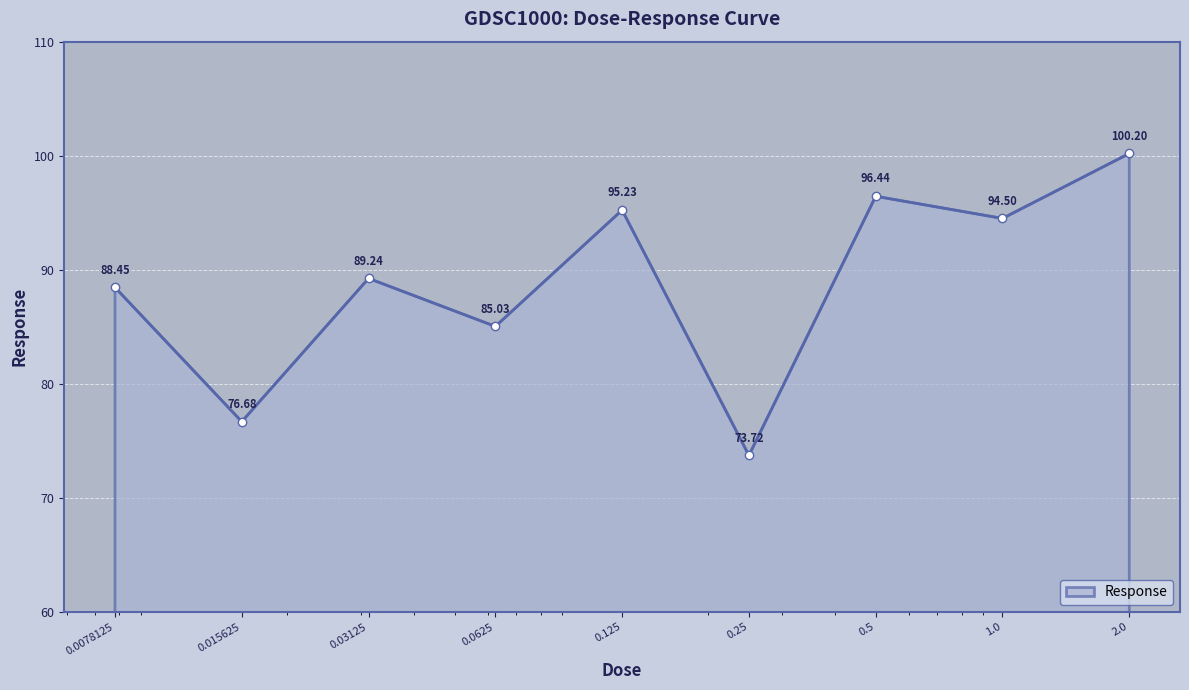

How many points are lower than both their immediate neighbors (excluding endpoints)?

4